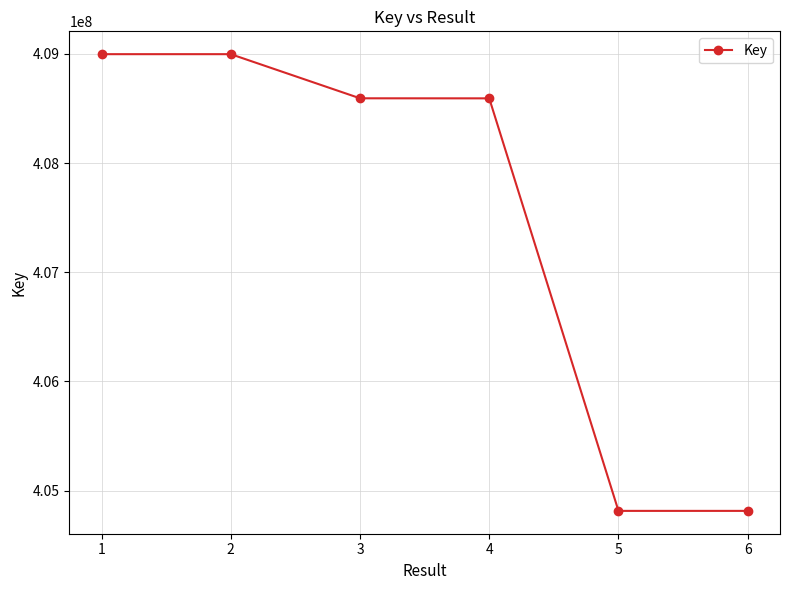

What is the difference between the second highest and minimum values?

4182420